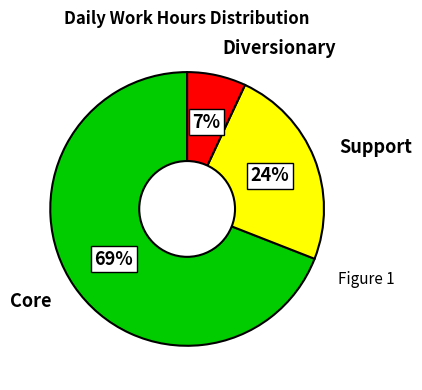

To the nearest percent, what is the average slice percentage?

33%